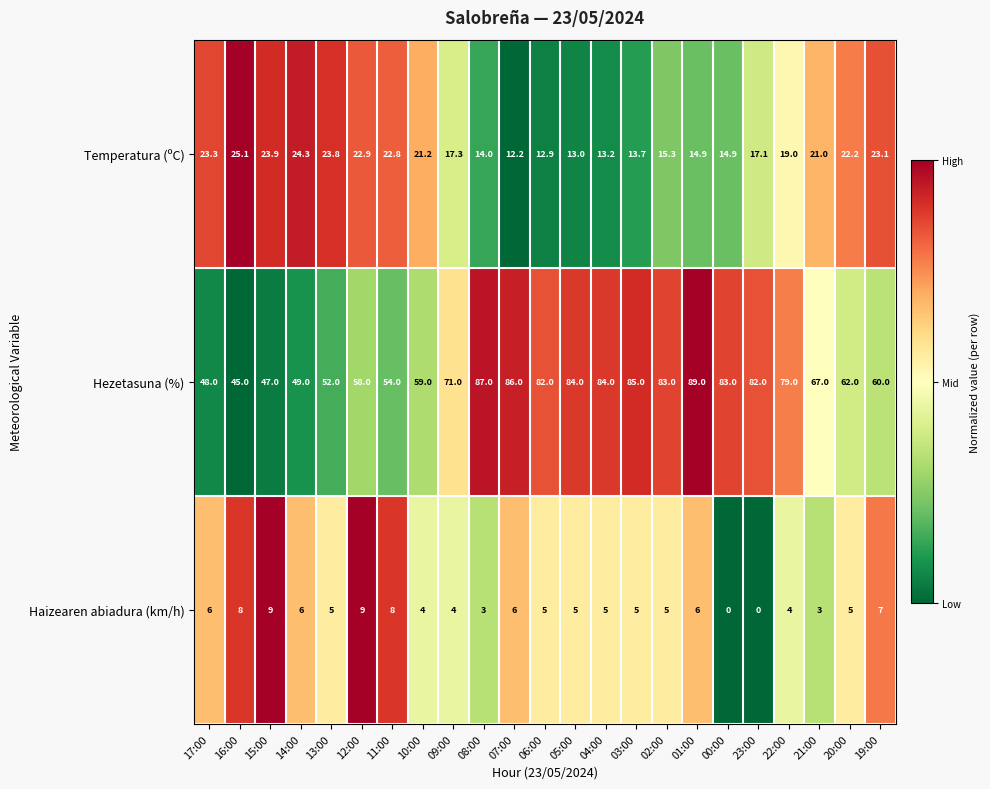

Rank the series by their average value, from highest to lowest.

Hezetasuna (%), Temperatura (ºC), Haizearen abiadura (km/h)